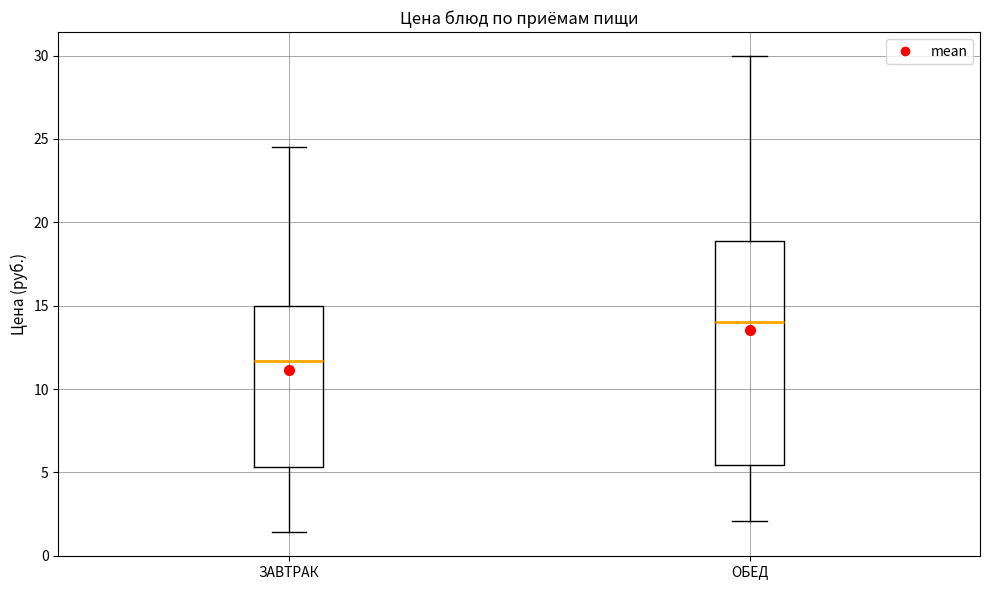

Reading left to right, read every box against the y-axis: the position of its median line, the range the box covers, and the ends of its whiskers. The values are not printed on the chart, so give them approximately, as read against the axis.

ЗАВТРАК: median 11.5, box 5.5 to 15.0, whiskers 1.5 to 24.5
ОБЕД: median 14.0, box 5.5 to 19.0, whiskers 2.0 to 30.0